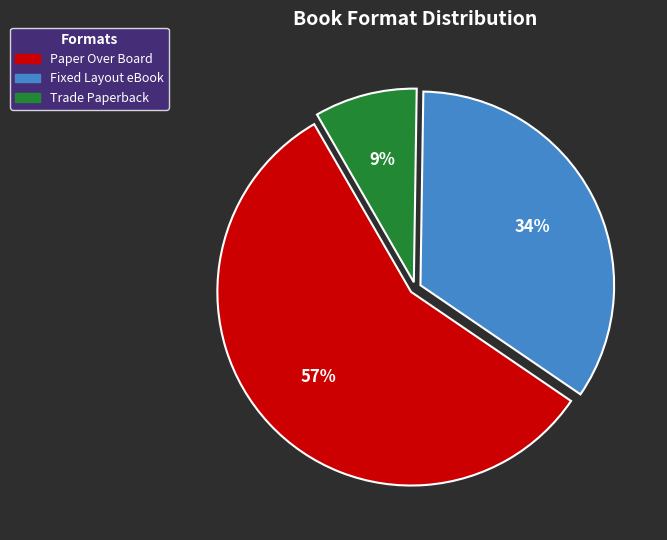

Between Trade Paperback and Paper Over Board, which is larger?

Paper Over Board